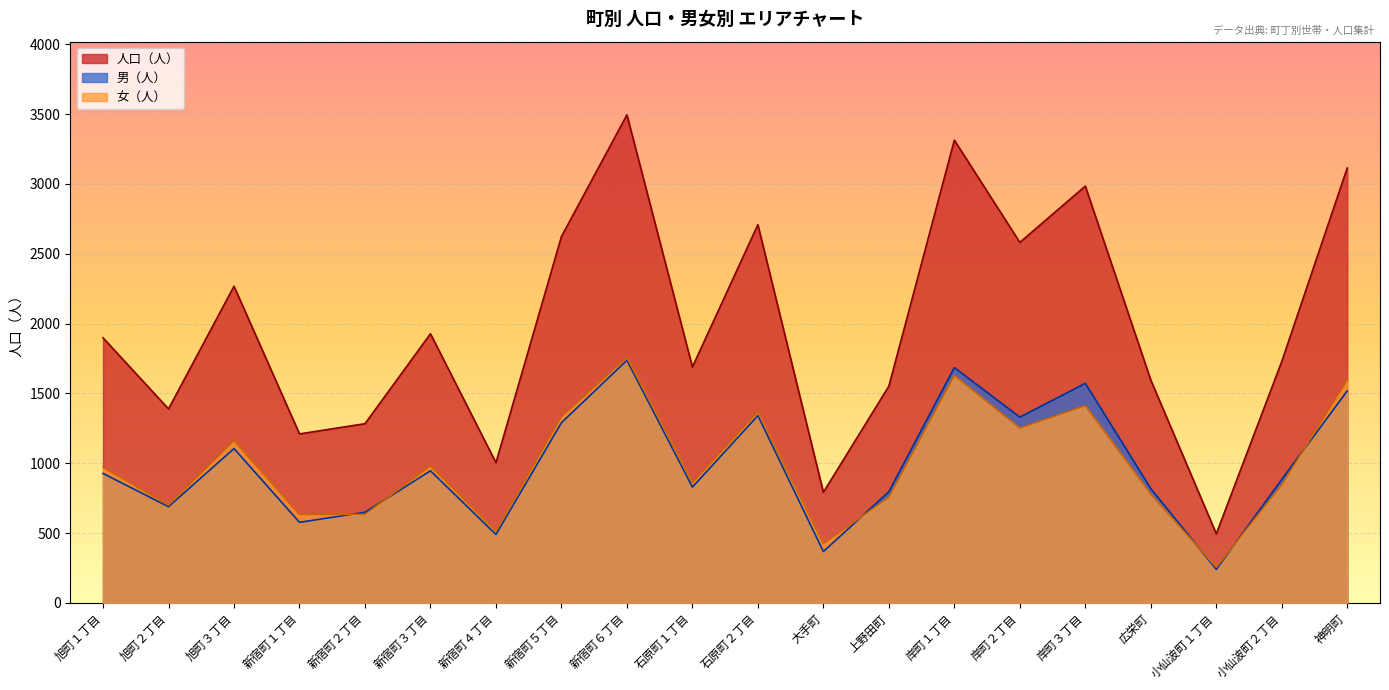

Is it true that 男（人） equals 1228 at 上野田町?

False